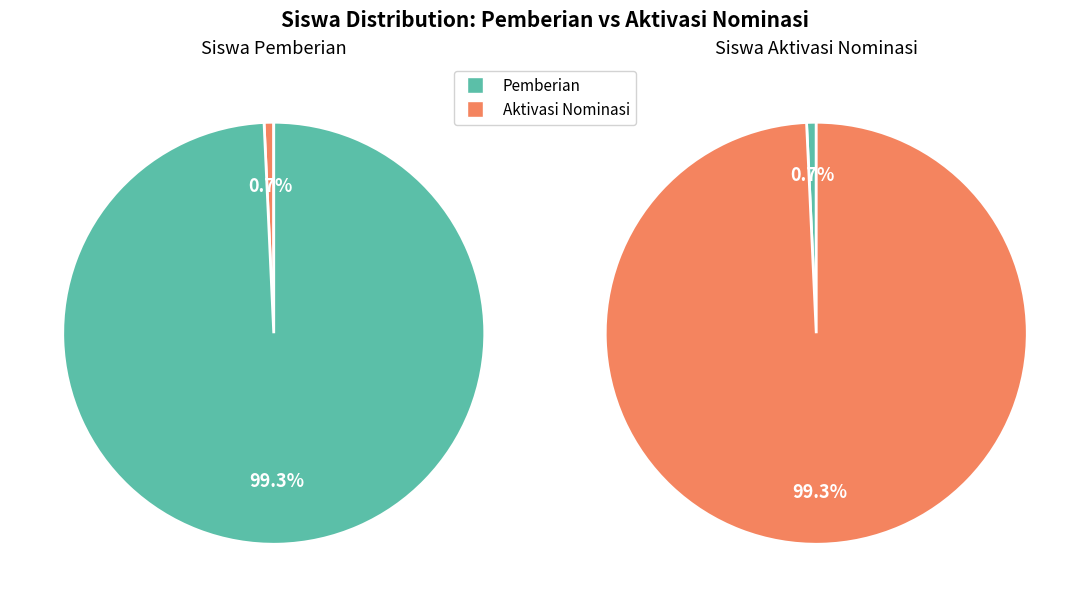

Which series has the largest range (max minus min)?

Pemberian